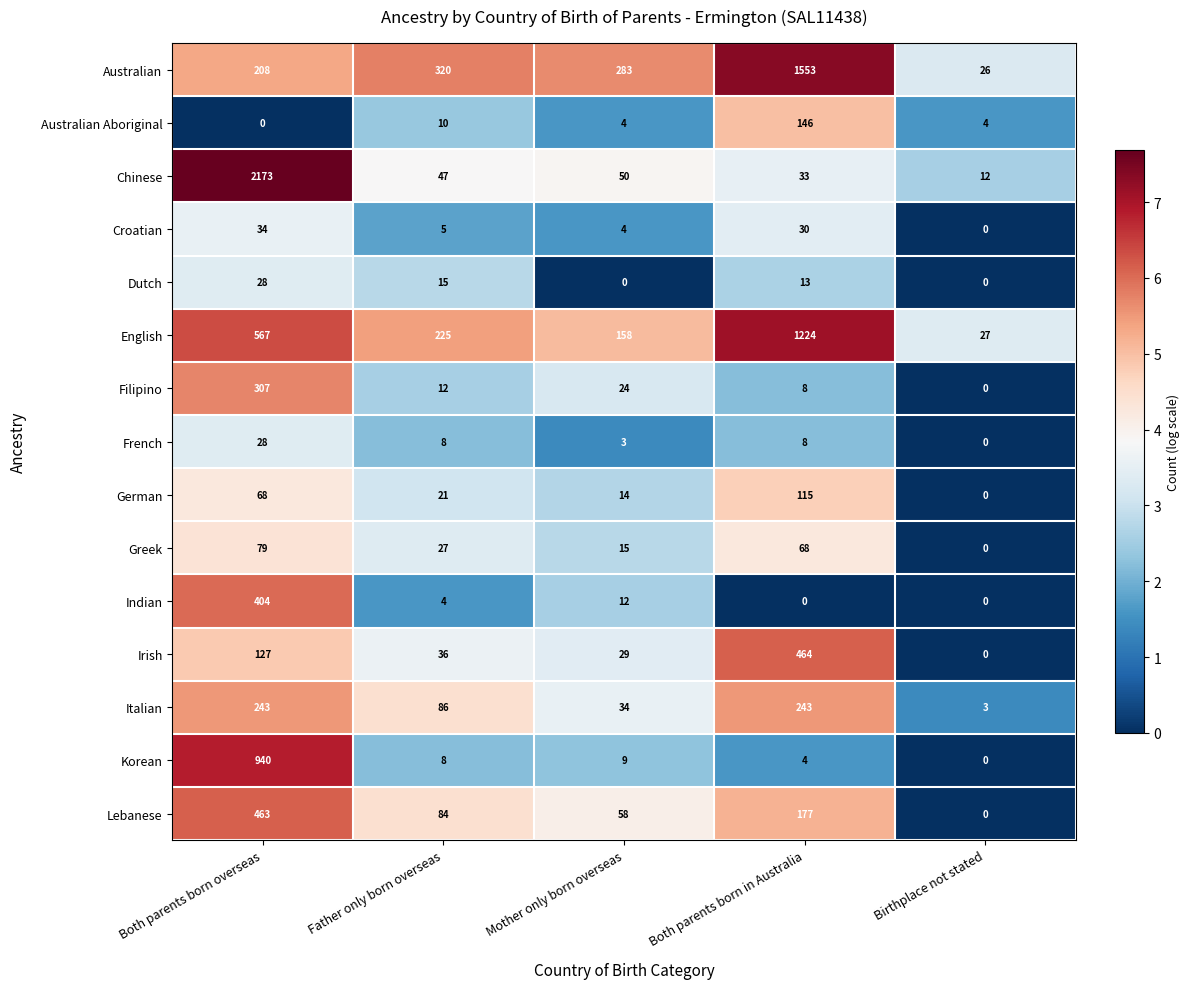

Count the number of data series in this chart.

15